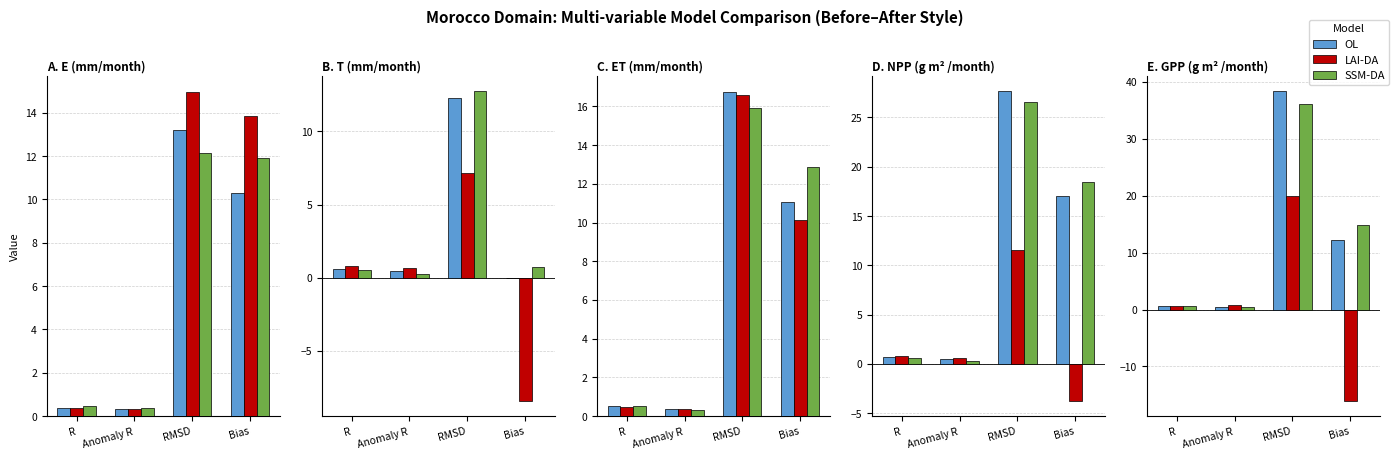

What is the difference between the LAI-DA values at RMSD and Anomaly R?

19.1